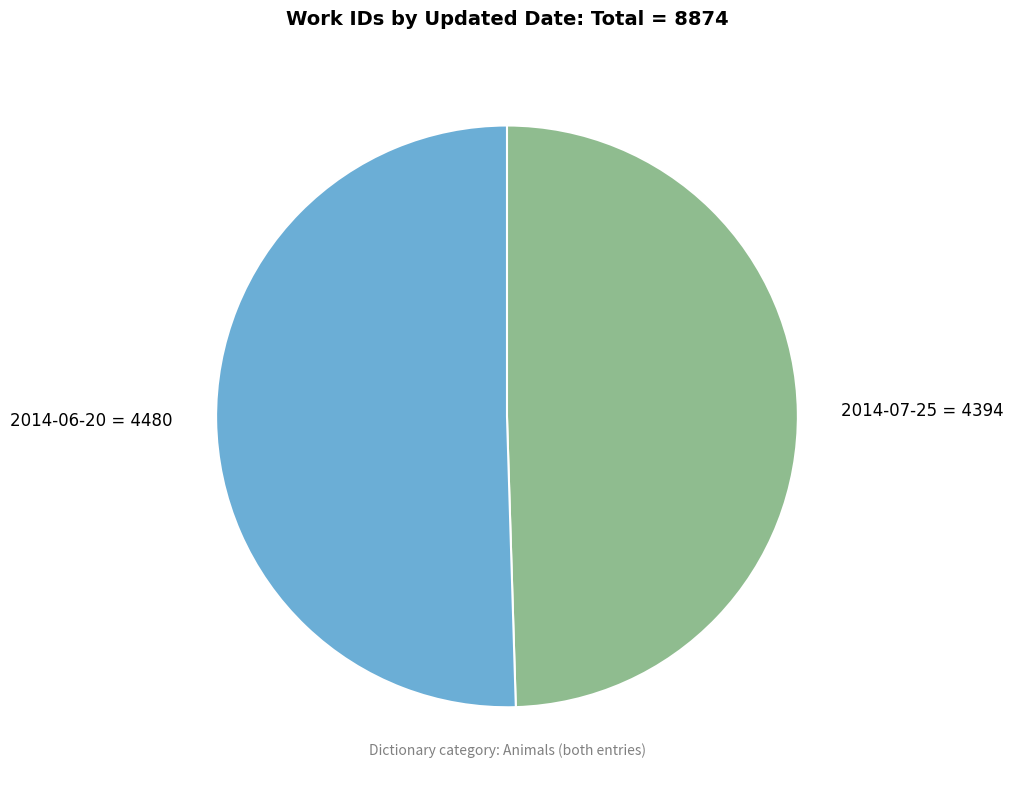

What is the smallest slice in the pie chart?

2014-07-25